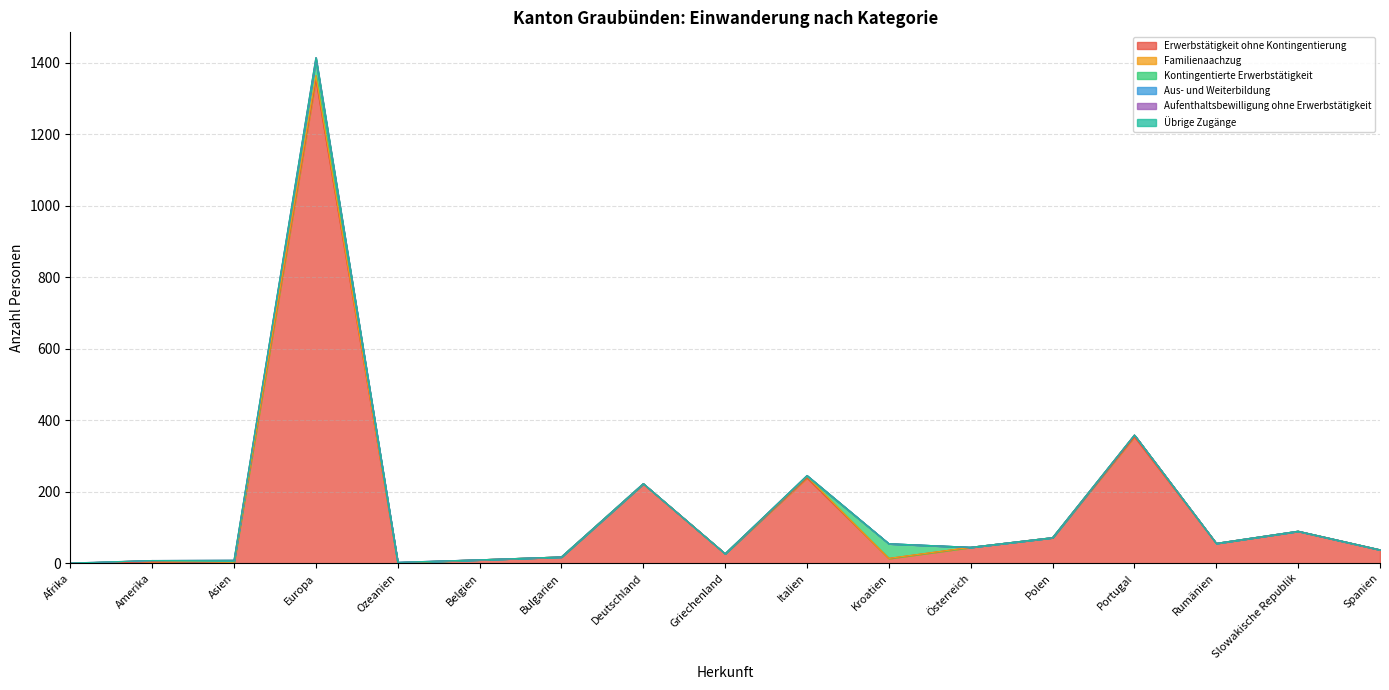

At which category does Aufenthaltsbewilligung ohne Erwerbstätigkeit reach its first local peak?

Europa